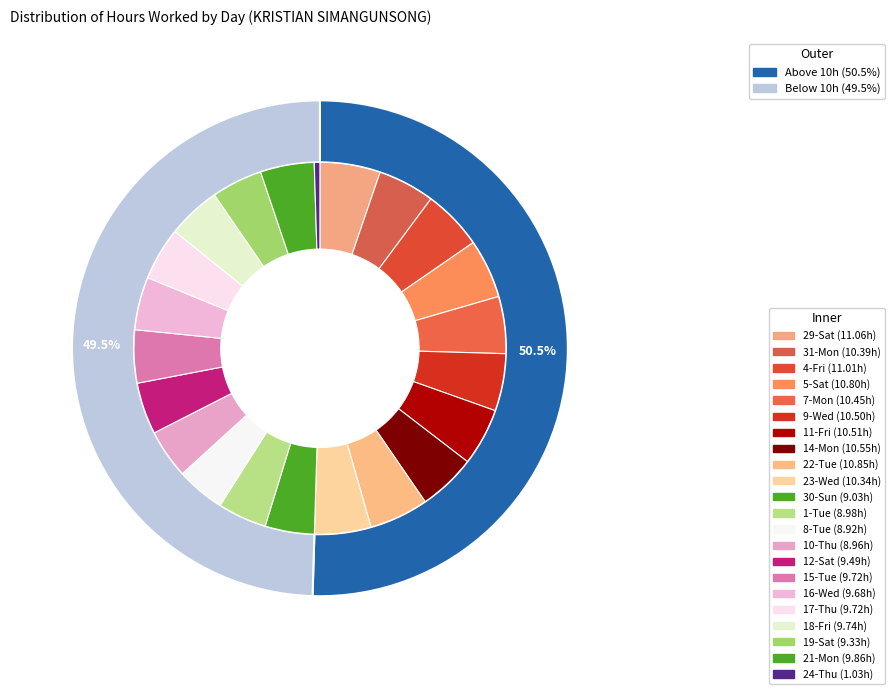

Do 8 and hours together represent more than half of the pie?

No